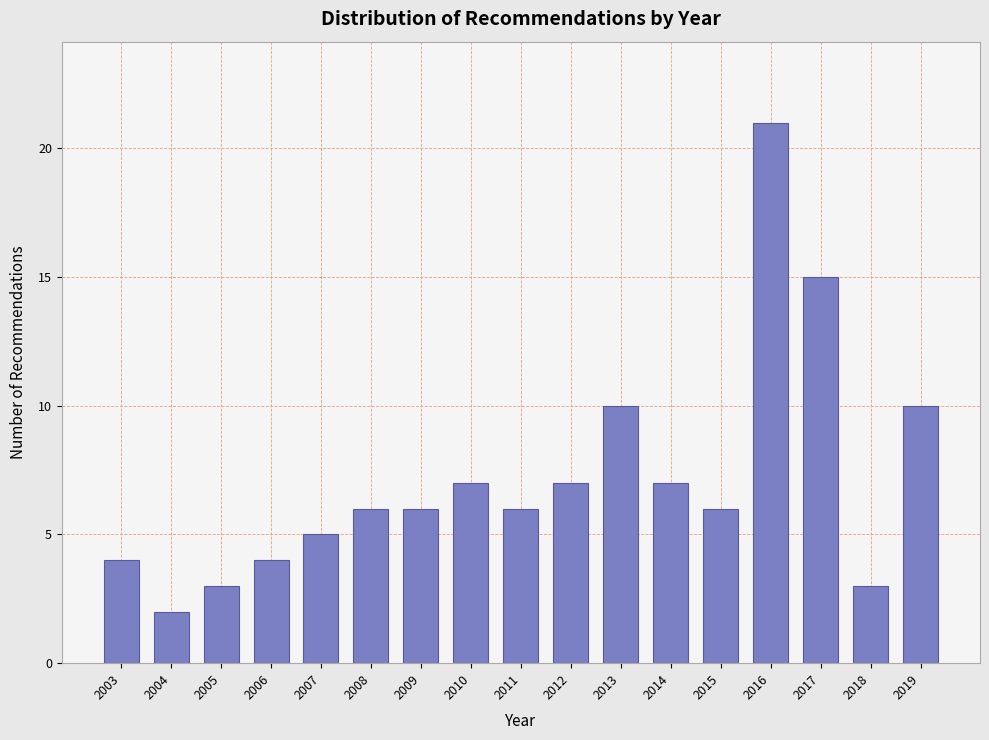

Reading left to right, transcribe all the data shown in this chart.

4	2	3	4	5	6	6	7	6	7	10	7	6	21	15	3	10